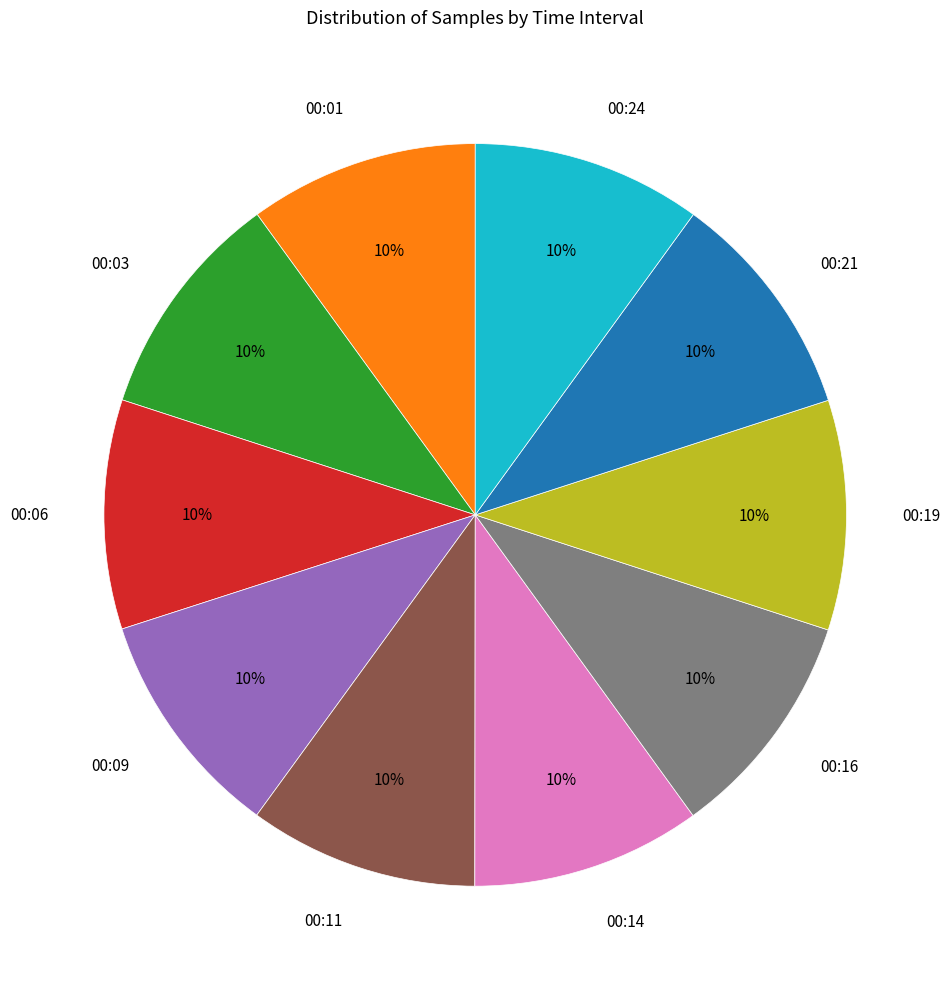

Approximately how many times larger is the value at 00:16 compared to 00:19?

1.0